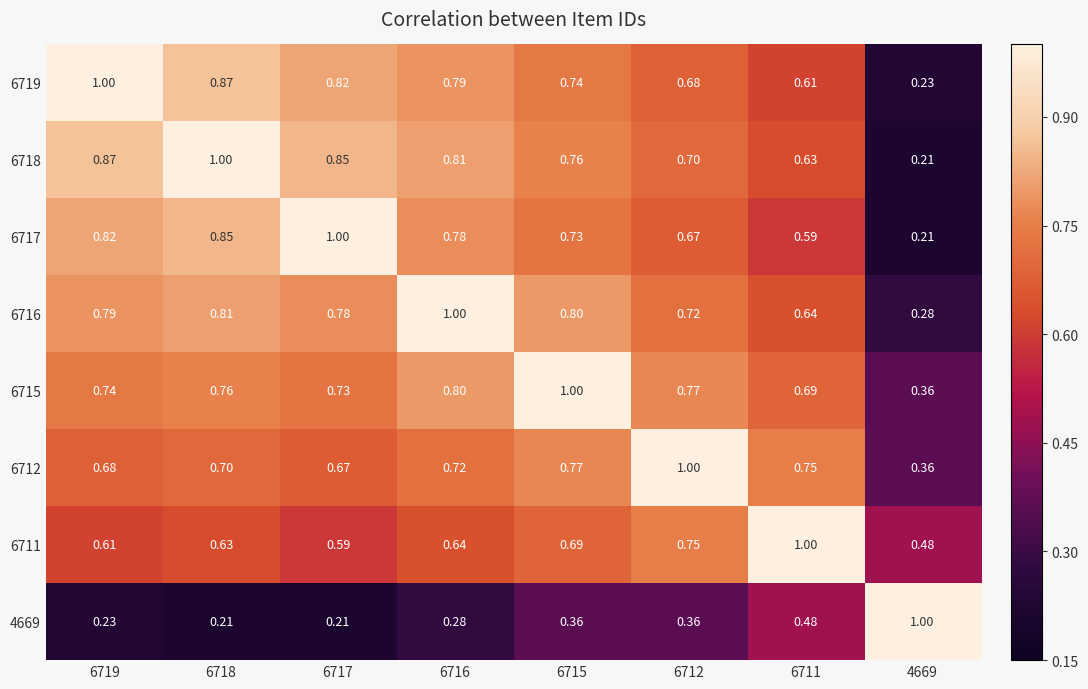

Reading left to right, what are all the values shown in this chart?

6719: 6719=1.0	6718=0.9	6717=0.8	6716=0.8	6715=0.7	6712=0.7	6711=0.6	4669=0.2
6718: 6719=0.9	6718=1.0	6717=0.8	6716=0.8	6715=0.8	6712=0.7	6711=0.6	4669=0.2
6717: 6719=0.8	6718=0.8	6717=1.0	6716=0.8	6715=0.7	6712=0.7	6711=0.6	4669=0.2
6716: 6719=0.8	6718=0.8	6717=0.8	6716=1.0	6715=0.8	6712=0.7	6711=0.6	4669=0.3
6715: 6719=0.7	6718=0.8	6717=0.7	6716=0.8	6715=1.0	6712=0.8	6711=0.7	4669=0.4
6712: 6719=0.7	6718=0.7	6717=0.7	6716=0.7	6715=0.8	6712=1.0	6711=0.8	4669=0.4
6711: 6719=0.6	6718=0.6	6717=0.6	6716=0.6	6715=0.7	6712=0.8	6711=1.0	4669=0.5
4669: 6719=0.2	6718=0.2	6717=0.2	6716=0.3	6715=0.4	6712=0.4	6711=0.5	4669=1.0